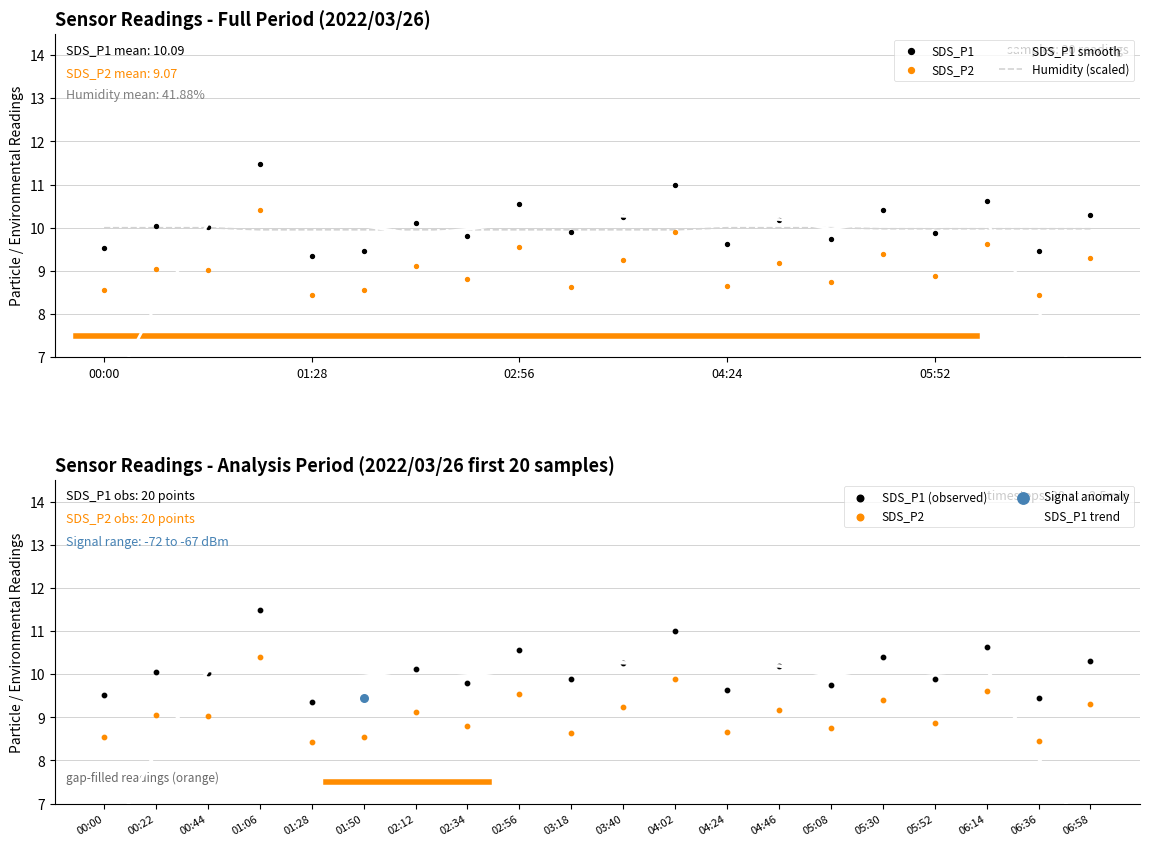

Which series has the largest total across all categories?

SDS_P1